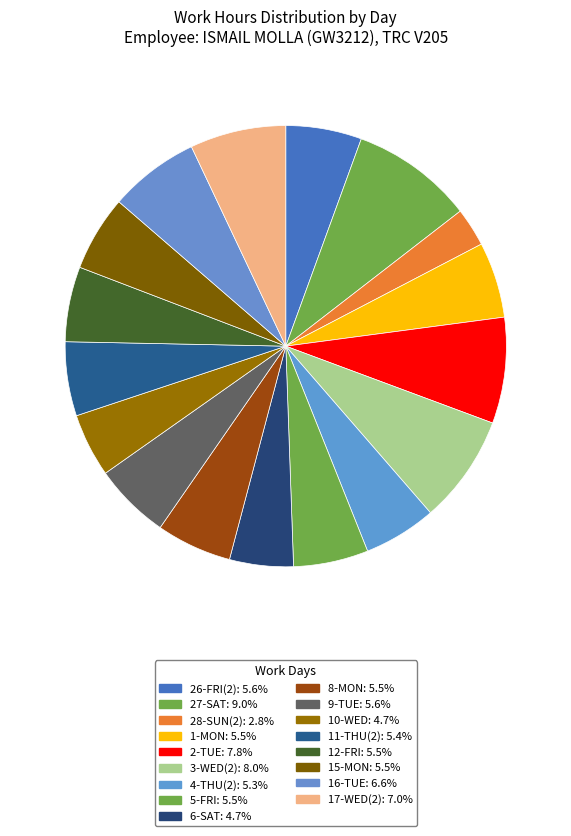

Count the number of slices in the pie.

17